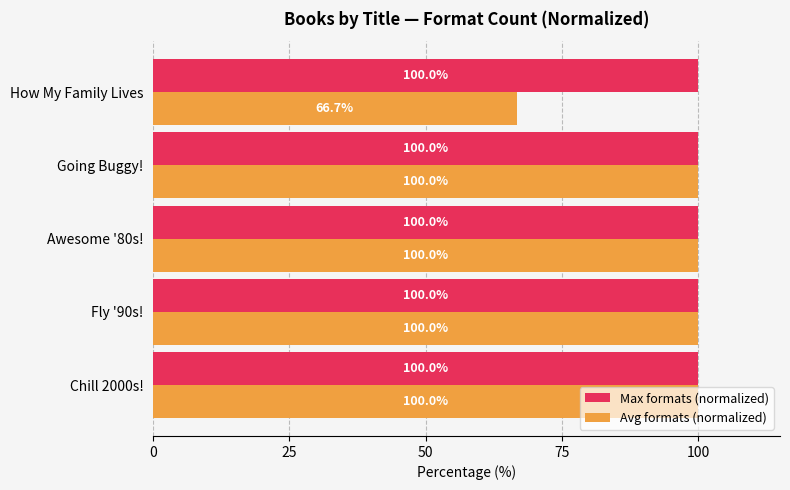

At How My Family Lives, list the series in order from largest to smallest.

Max formats (normalized), Avg formats (normalized)